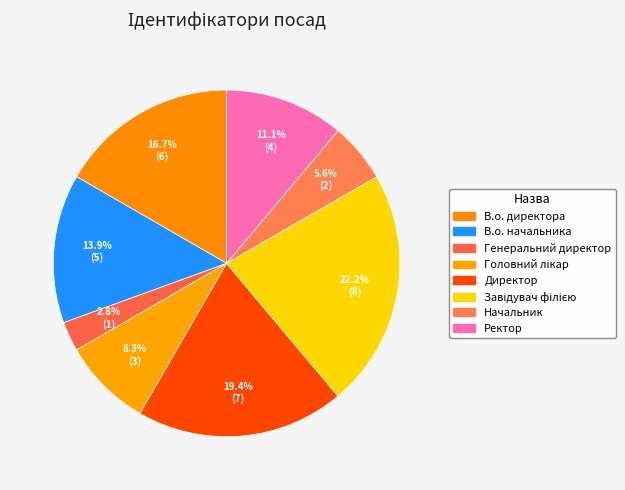

Which category has the smallest portion of the pie?

Генеральний директор